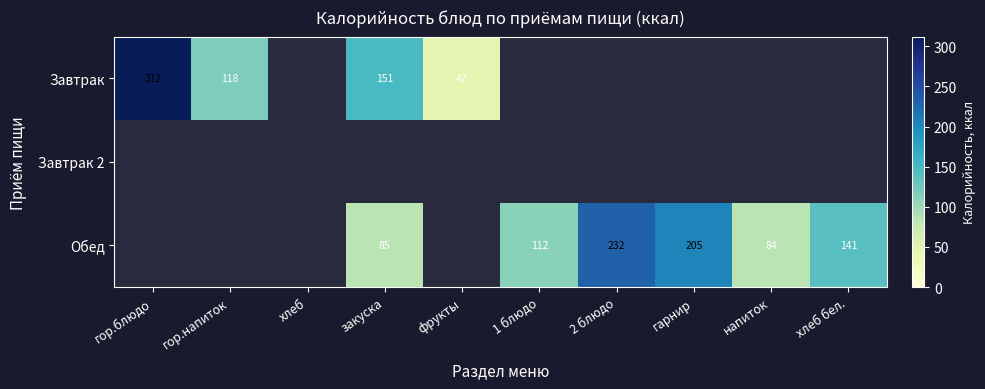

What is the difference between the Обед values at 1 блюдо and напиток?

28